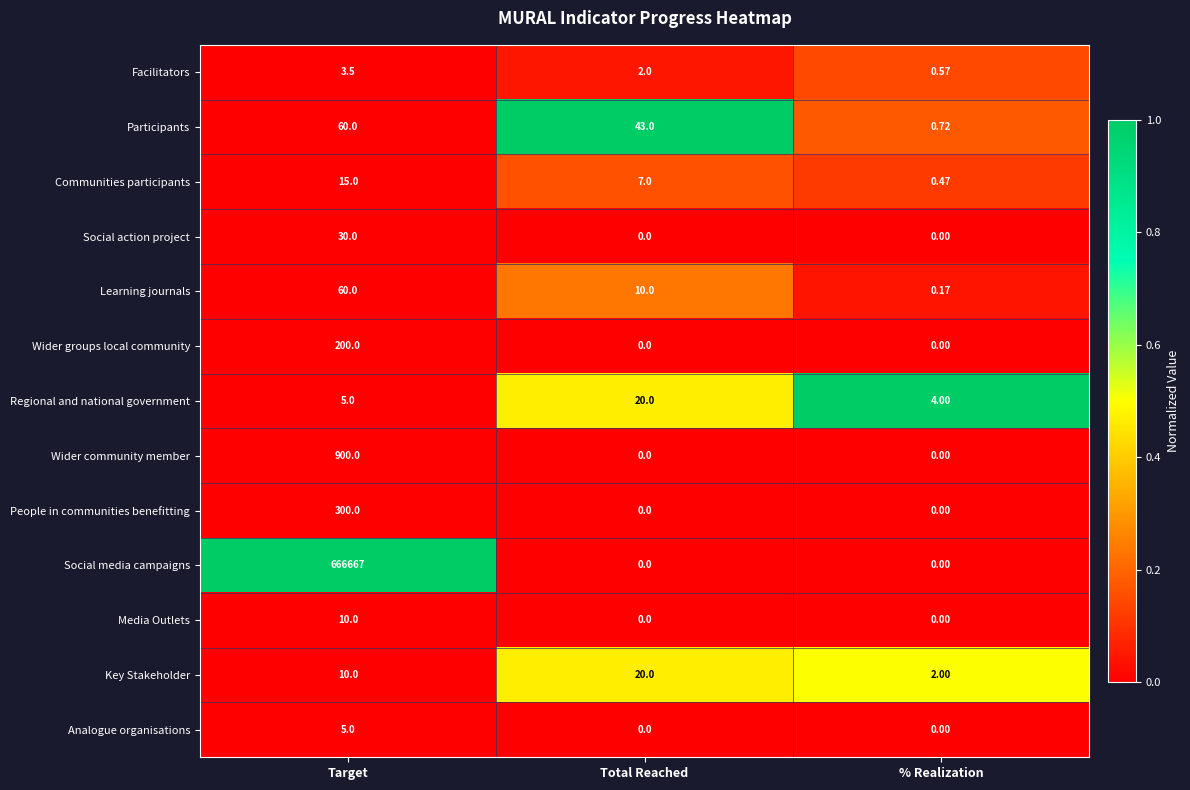

At which category does the chart reach its peak across all series?

Target